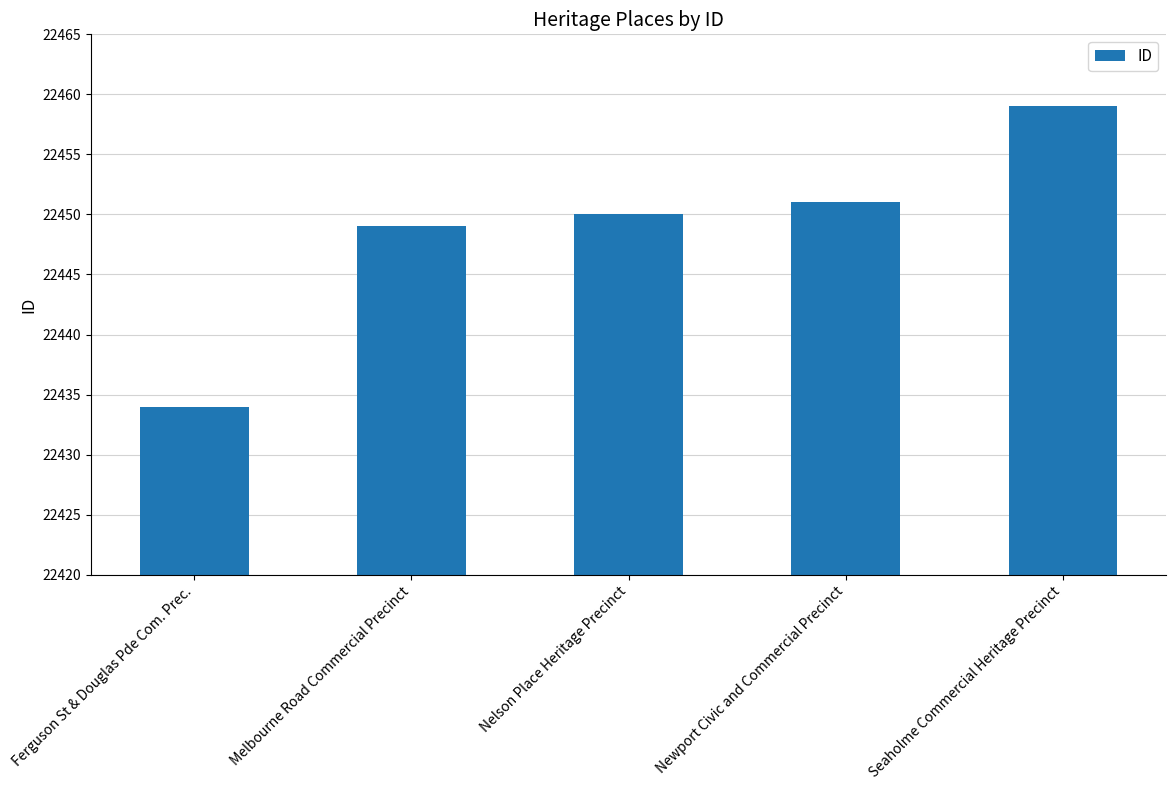

Which label corresponds to the smallest value in the chart?

Ferguson St & Douglas Pde Com. Prec.